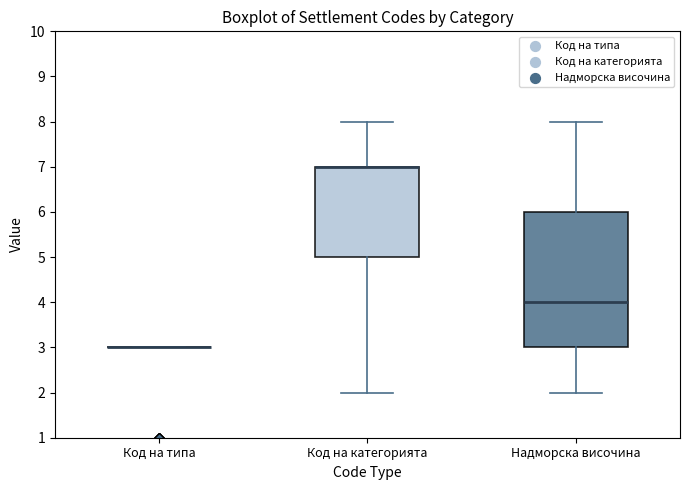

Where is the lower edge of the box for Код на категорията on the y-axis? The values are not printed on the chart, so give them approximately, as read against the axis.

5